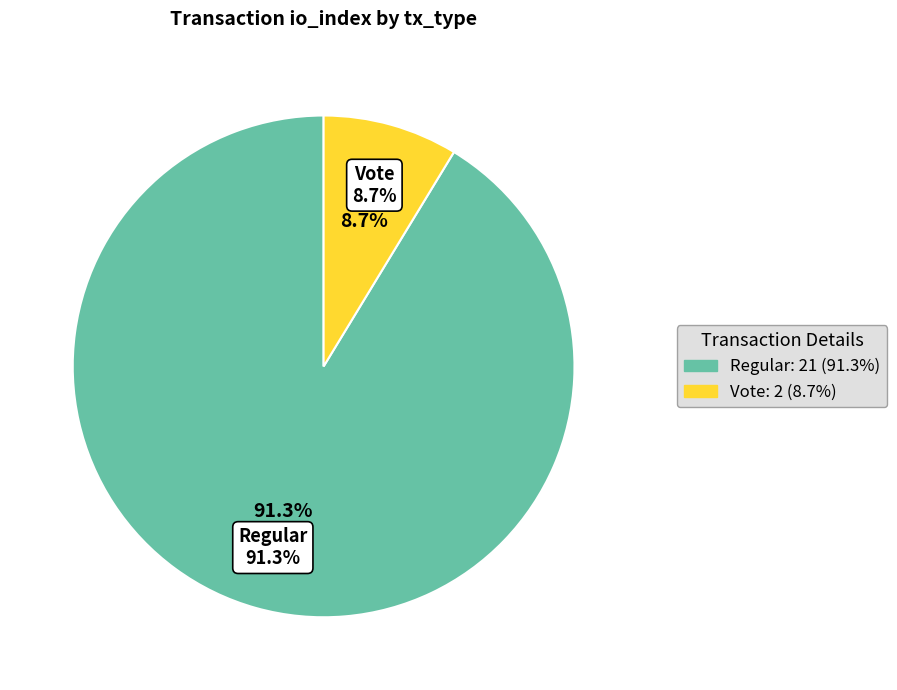

Which has a higher value, Vote or Regular?

Regular